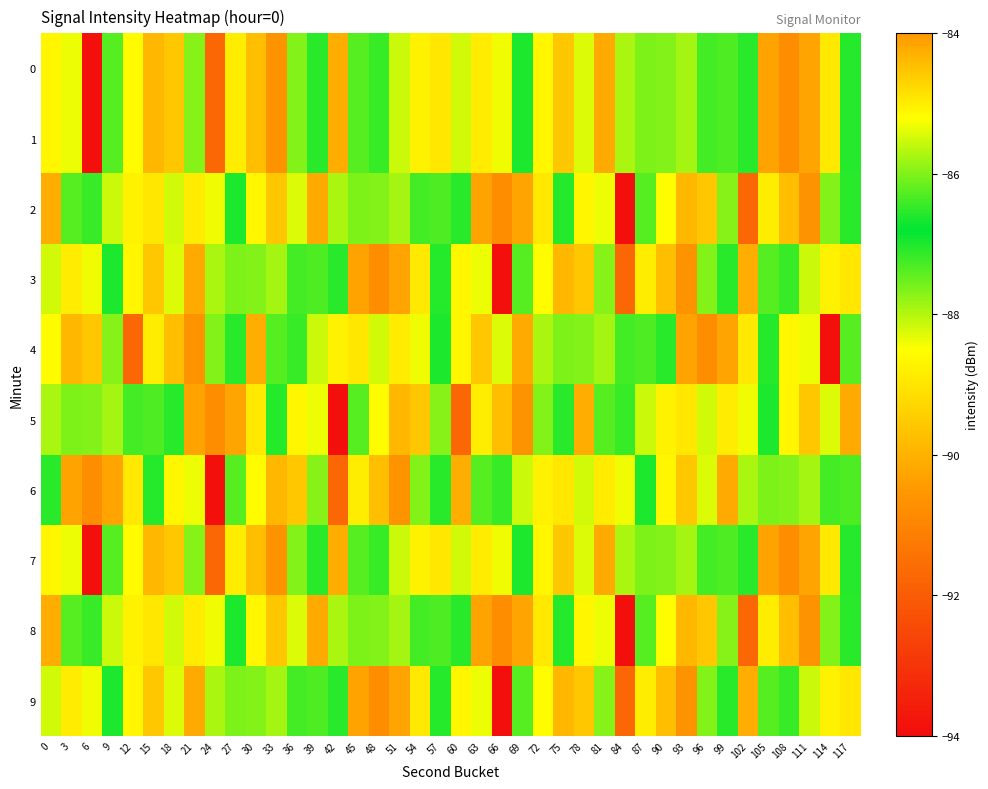

What is the smallest value displayed?

-93.9